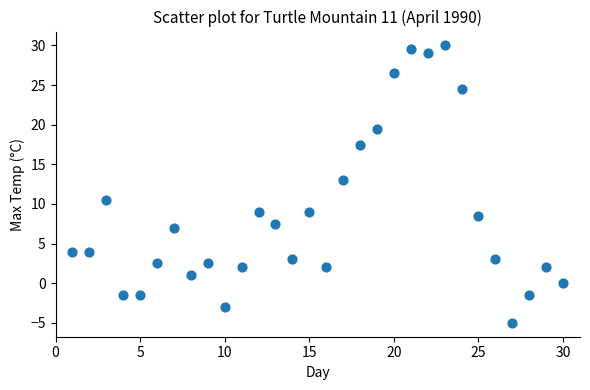

What is the range of Y values (max minus min)?

35.0